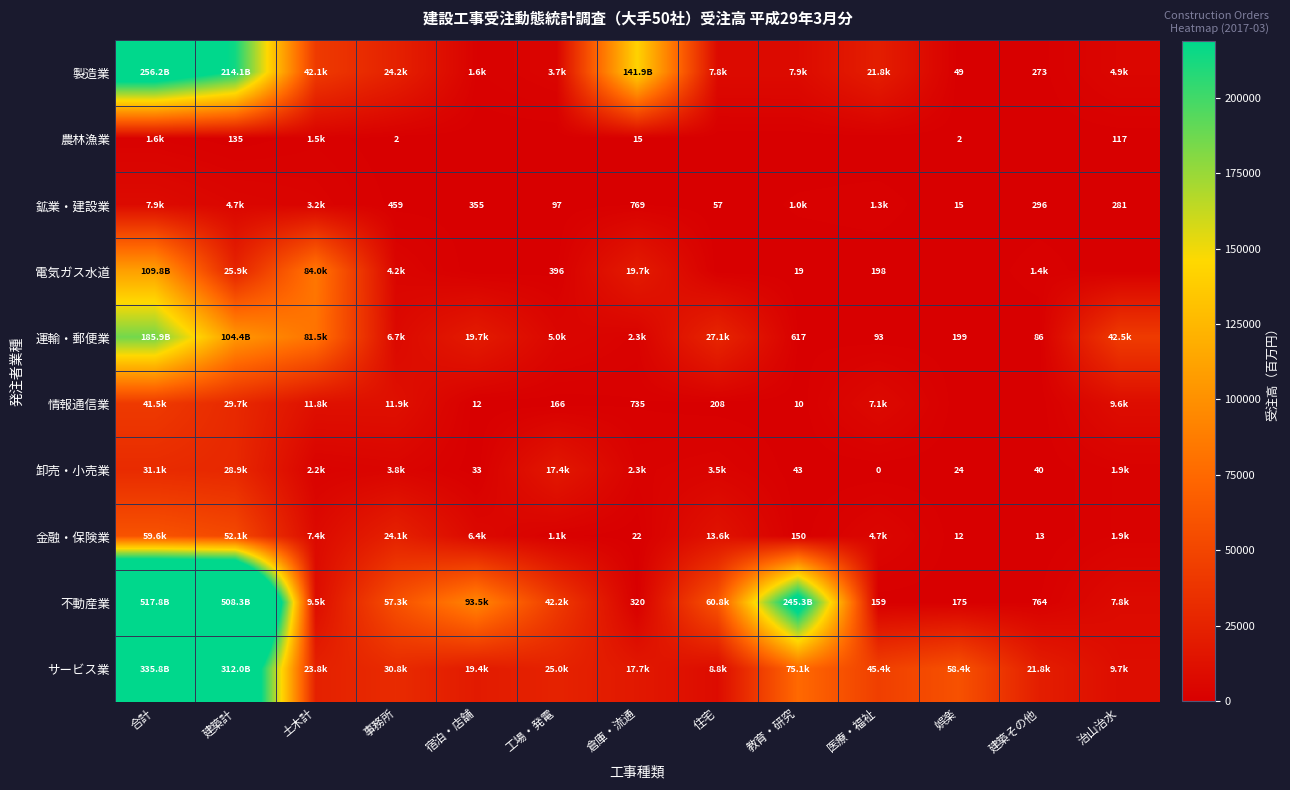

Is the value of 鉱業・建設業 at 建築計 greater than the value of サービス業 at 教育・研究?

No